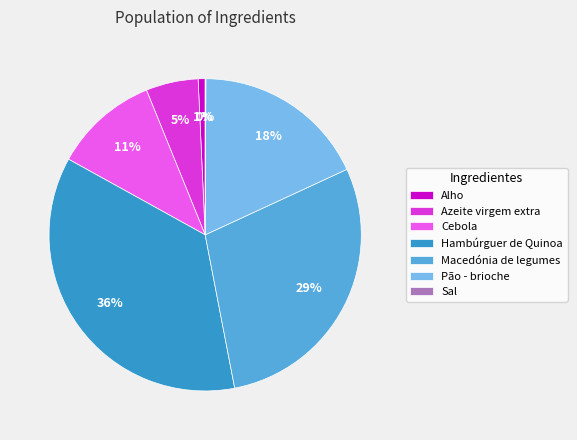

Between Hambúrguer de Quinoa and Alho, which is larger?

Hambúrguer de Quinoa